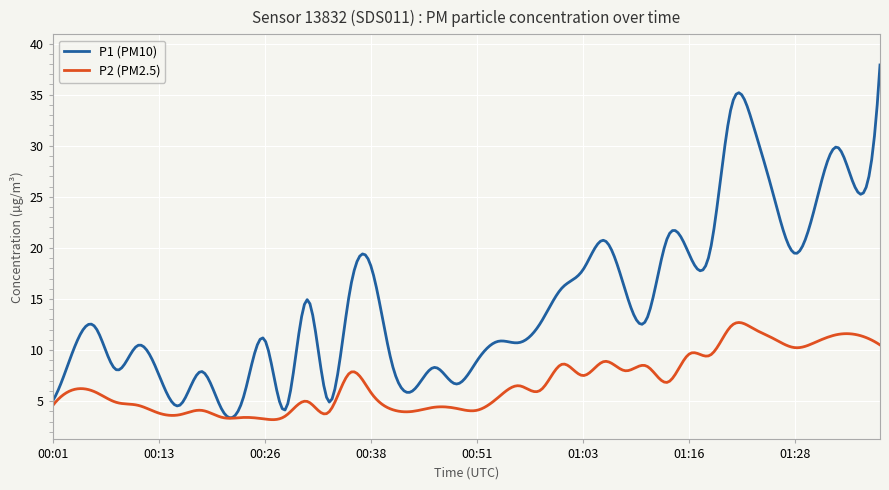

List the series in order of their peak value, highest first.

P1 (PM10), P2 (PM2.5)